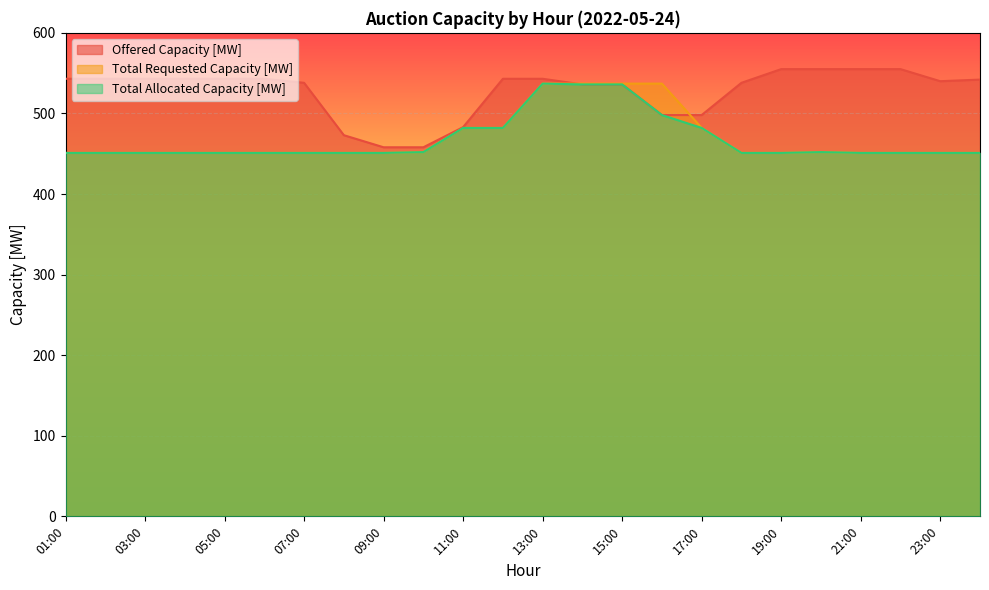

The value of Total Allocated Capacity [MW] at 11:00 is 628. True or false?

False